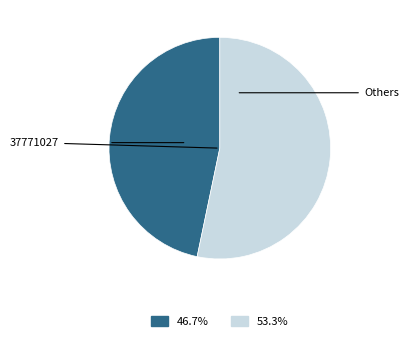

Is there any slice that represents more than half of the pie?

Yes